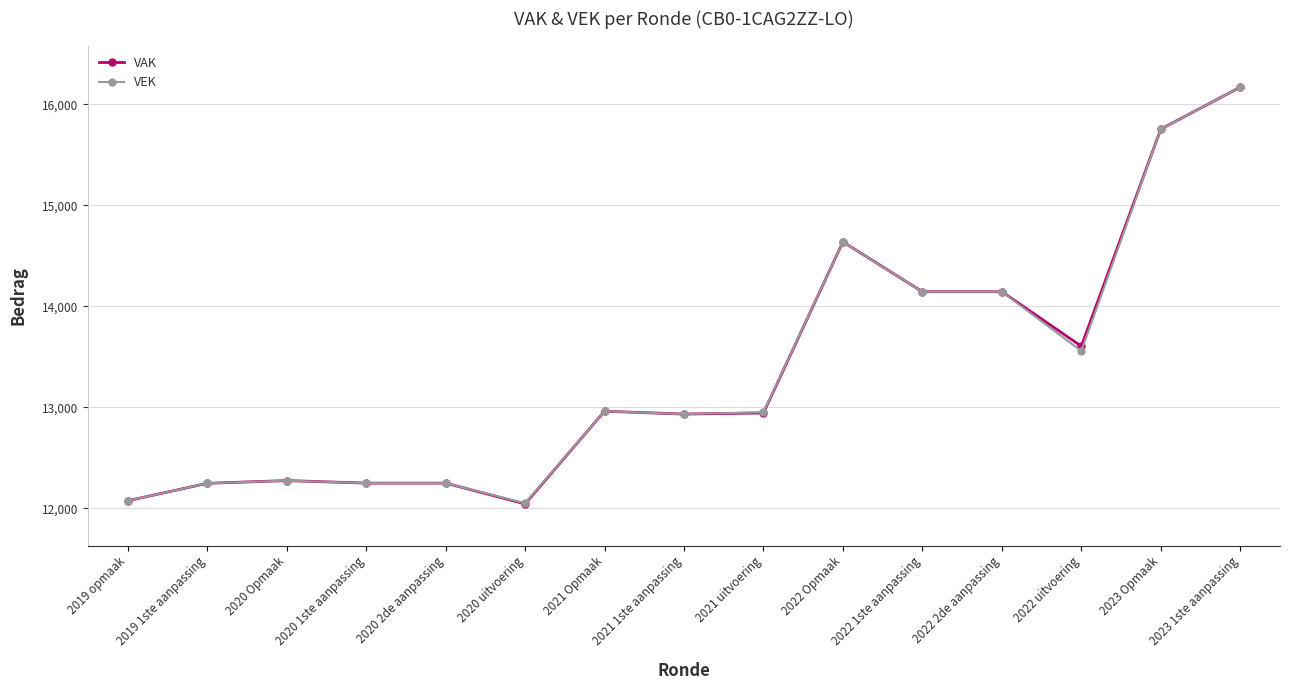

Is the value of VEK at 2023 1ste aanpassing greater than the value of VAK at 2020 1ste aanpassing?

Yes